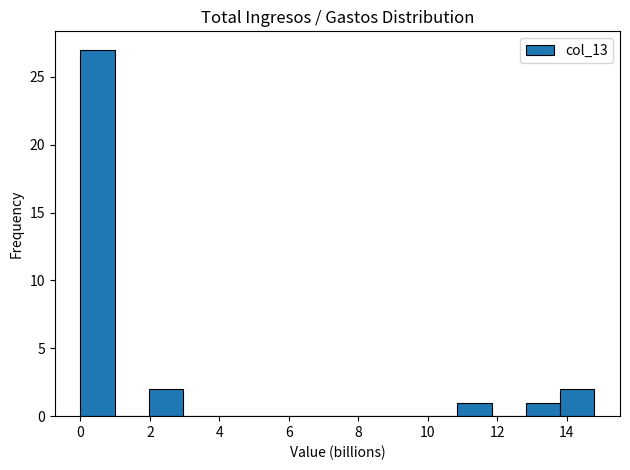

Reading left to right, transcribe this chart: for each bar, give the range it covers on the x-axis and its height. Neither the bar edges nor the heights are printed on the chart, so give them approximately, as read against the axes.

0.0 to 1.0: 27
1.0 to 2.0: 0
2.0 to 3.0: 2
3.0 to 4.0: 0
4.0 to 5.0: 0
5.0 to 6.0: 0
6.0 to 7.0: 0
7.0 to 7.8: 0
7.8 to 8.8: 0
8.8 to 9.8: 0
9.8 to 10.8: 0
10.8 to 11.8: 1
11.8 to 12.8: 0
12.8 to 13.8: 1
13.8 to 14.8: 2